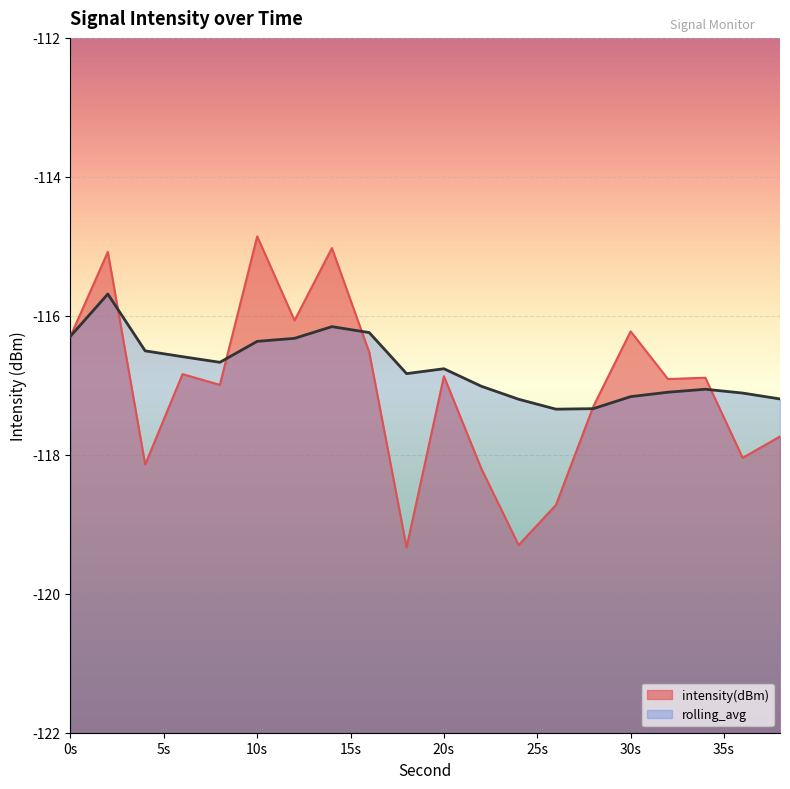

What is the value of the intensity(dBm) point at the 5th from the left?

-117.0